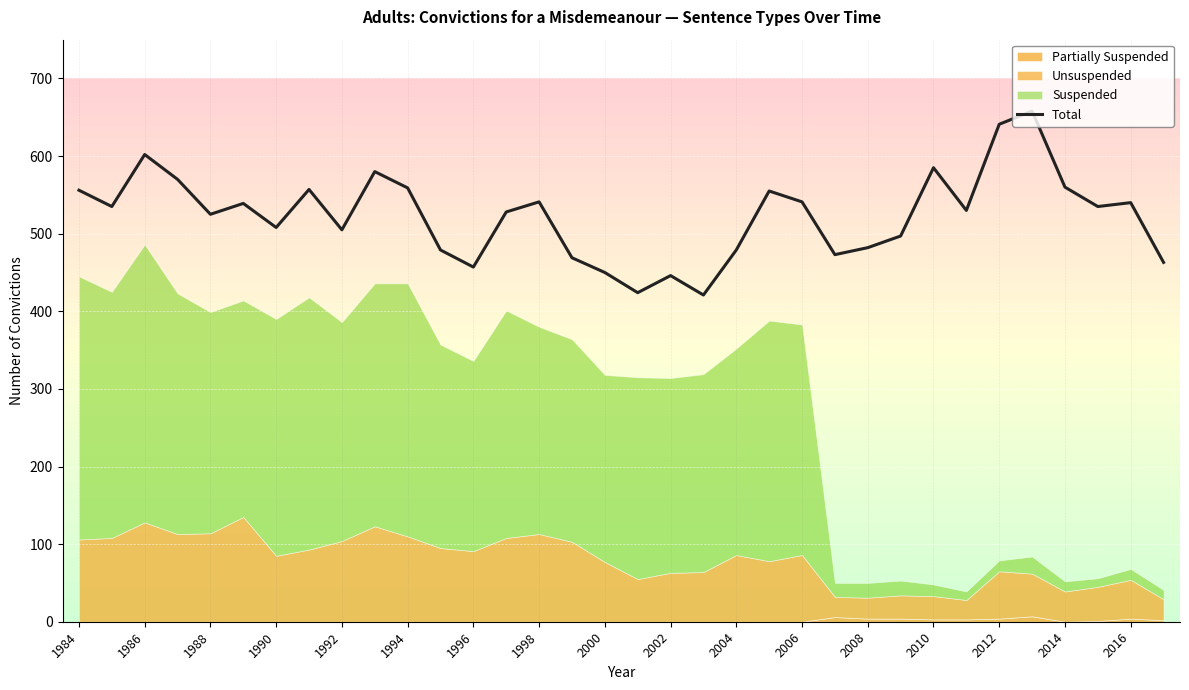

True or false: Total has a value of 450 at 2000.

True